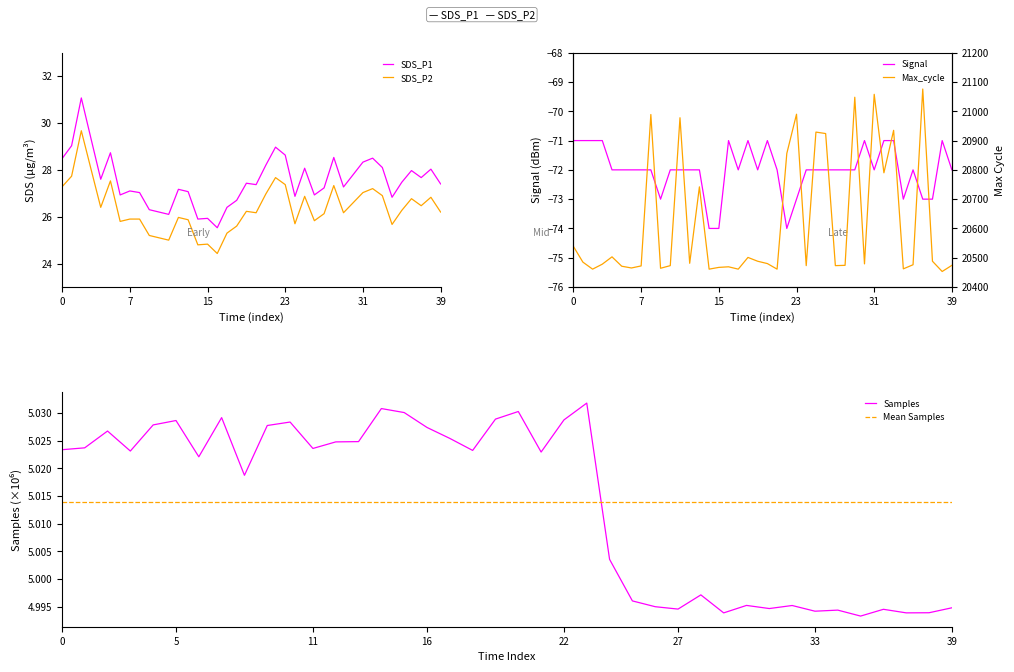

True or false: Signal and SDS_P2 cross at least once.

False